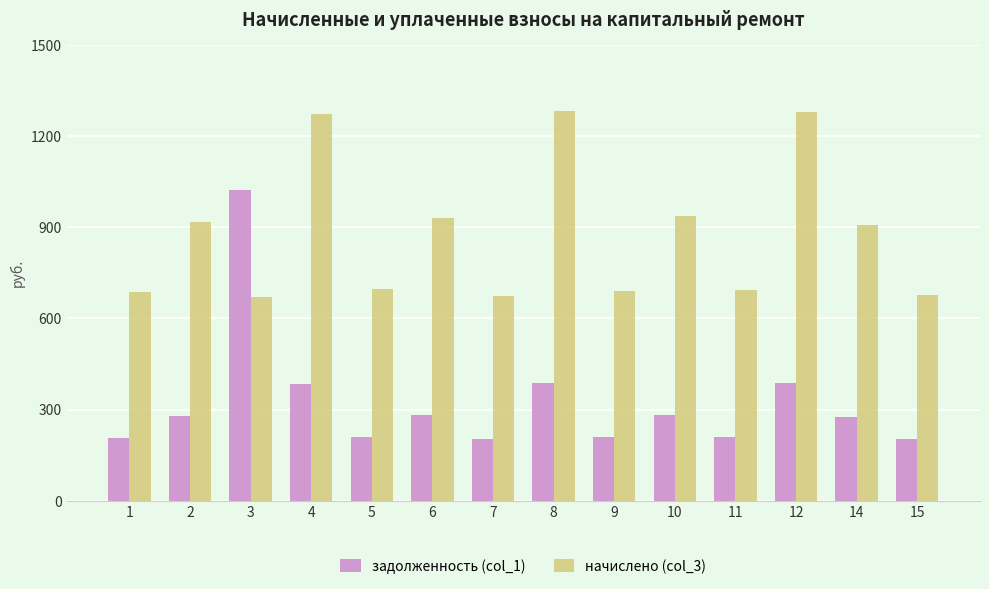

What is the greatest value displayed?

1283.8